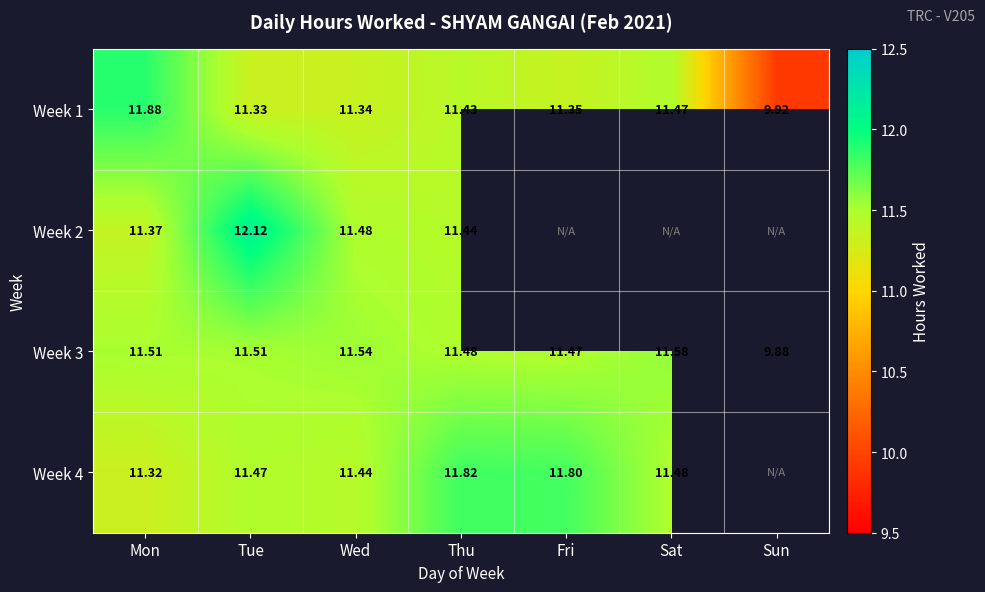

Is the value of Week 2 at Thu greater than the value of Week 4 at Fri?

No